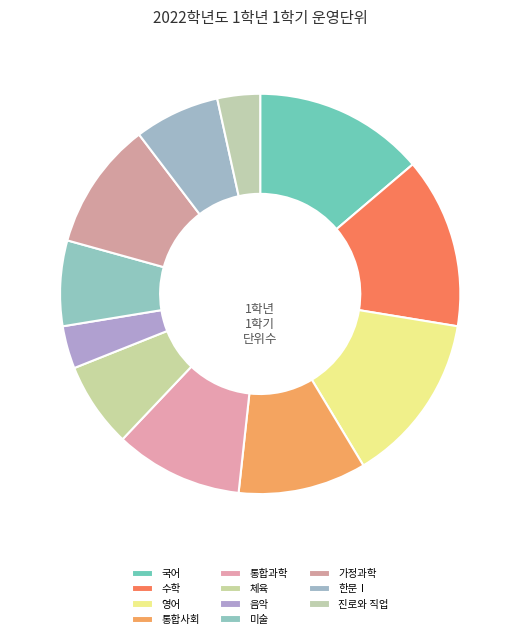

To the nearest percent, what is the combined percentage of 통합사회 and 음악?

14%